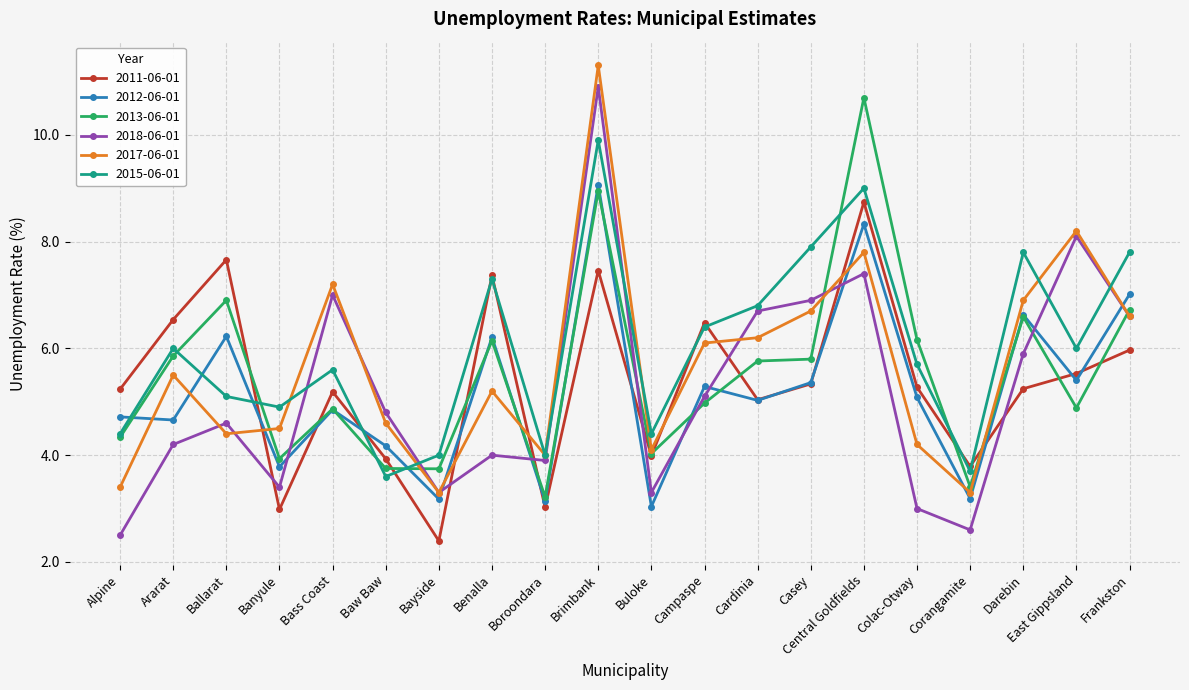

True or false: 2013-06-01 and 2015-06-01 intersect in this chart.

True